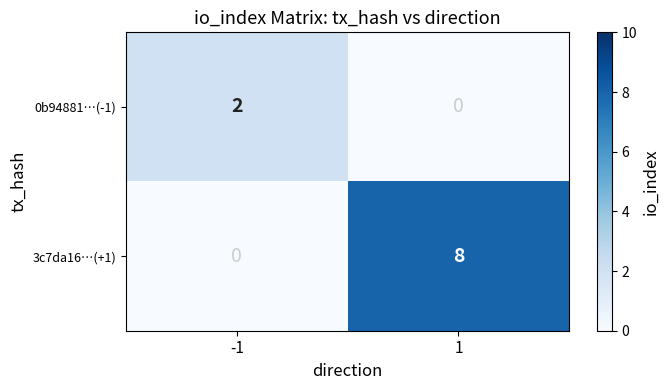

List the series in order of their overall mean, highest first.

3c7da16…(+1), 0b94881…(-1)